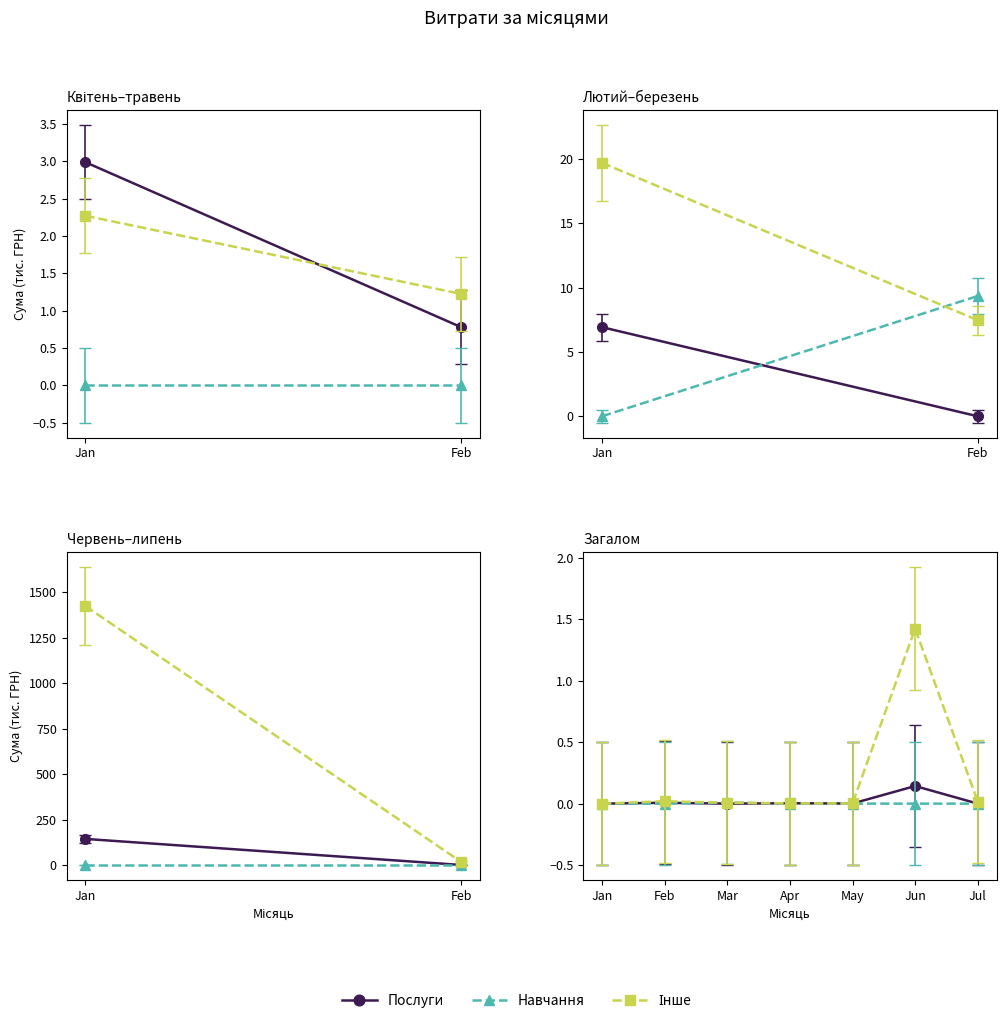

At which category is the sum across all series the highest?

Jun